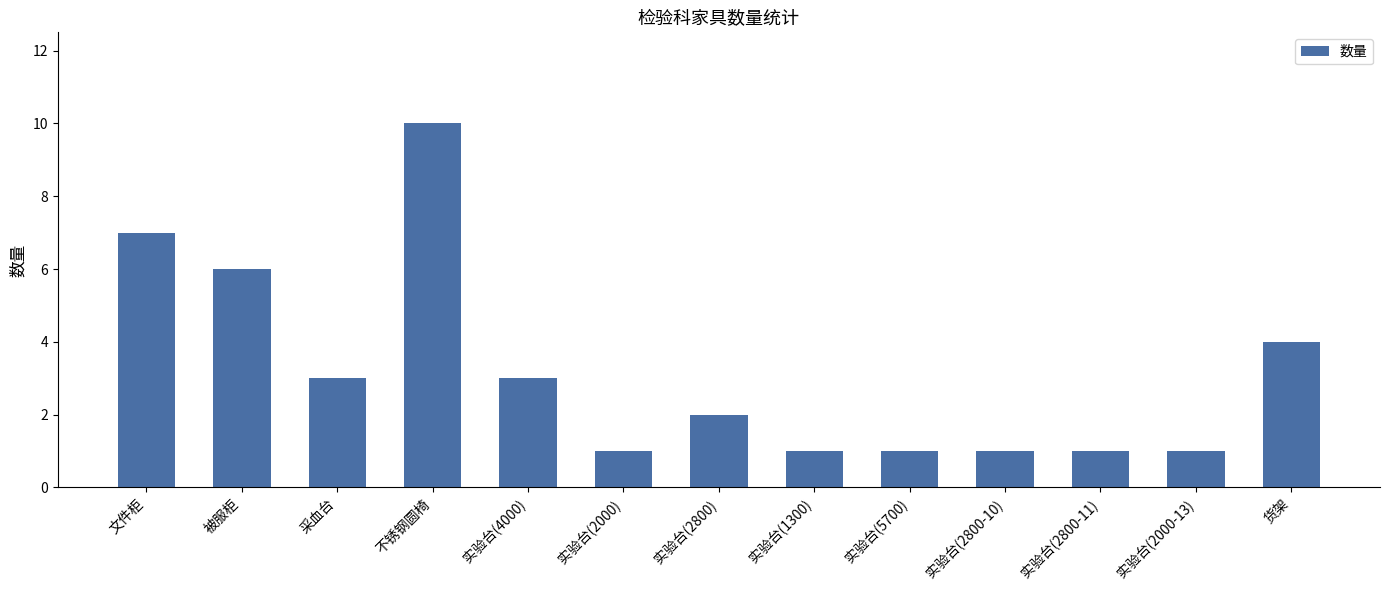

What is the ratio of the value at 不锈钢圆椅 to the value at 文件柜?

1.4